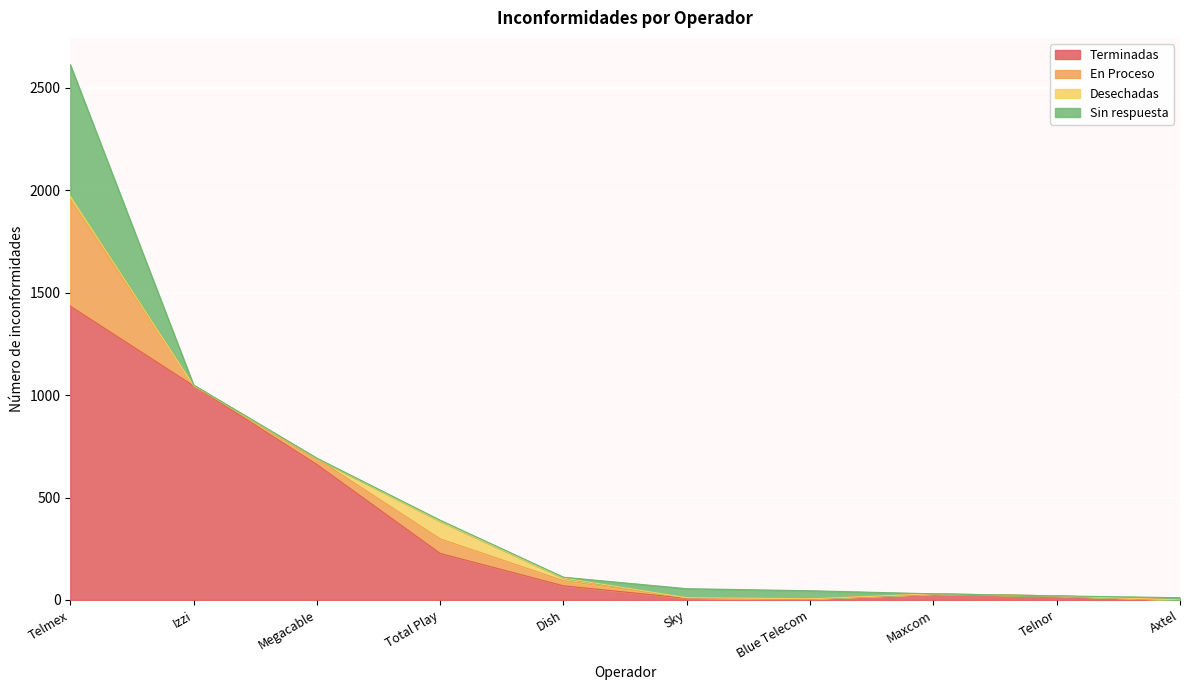

How many lines are shown in the chart?

4